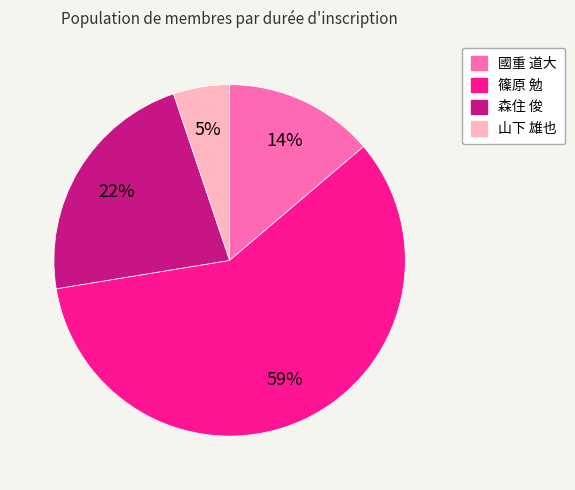

Do 森住 俊 and 山下 雄也 together represent more than half of the pie?

No